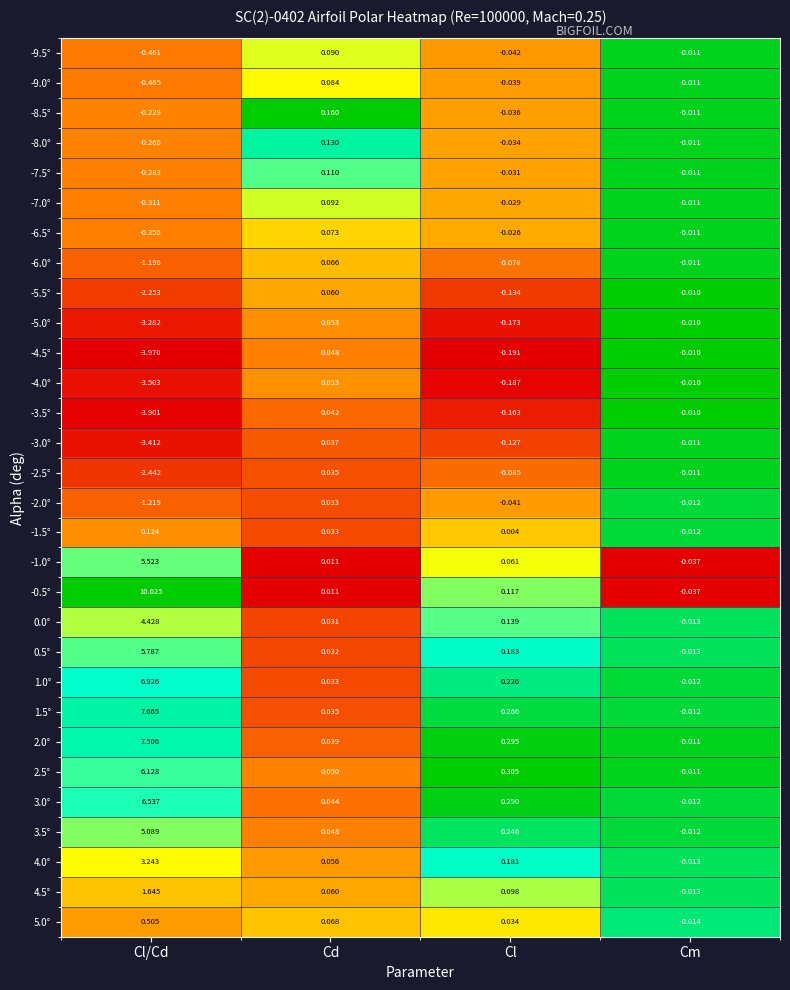

Where is -1.0° nearest to the value 2?

Cl